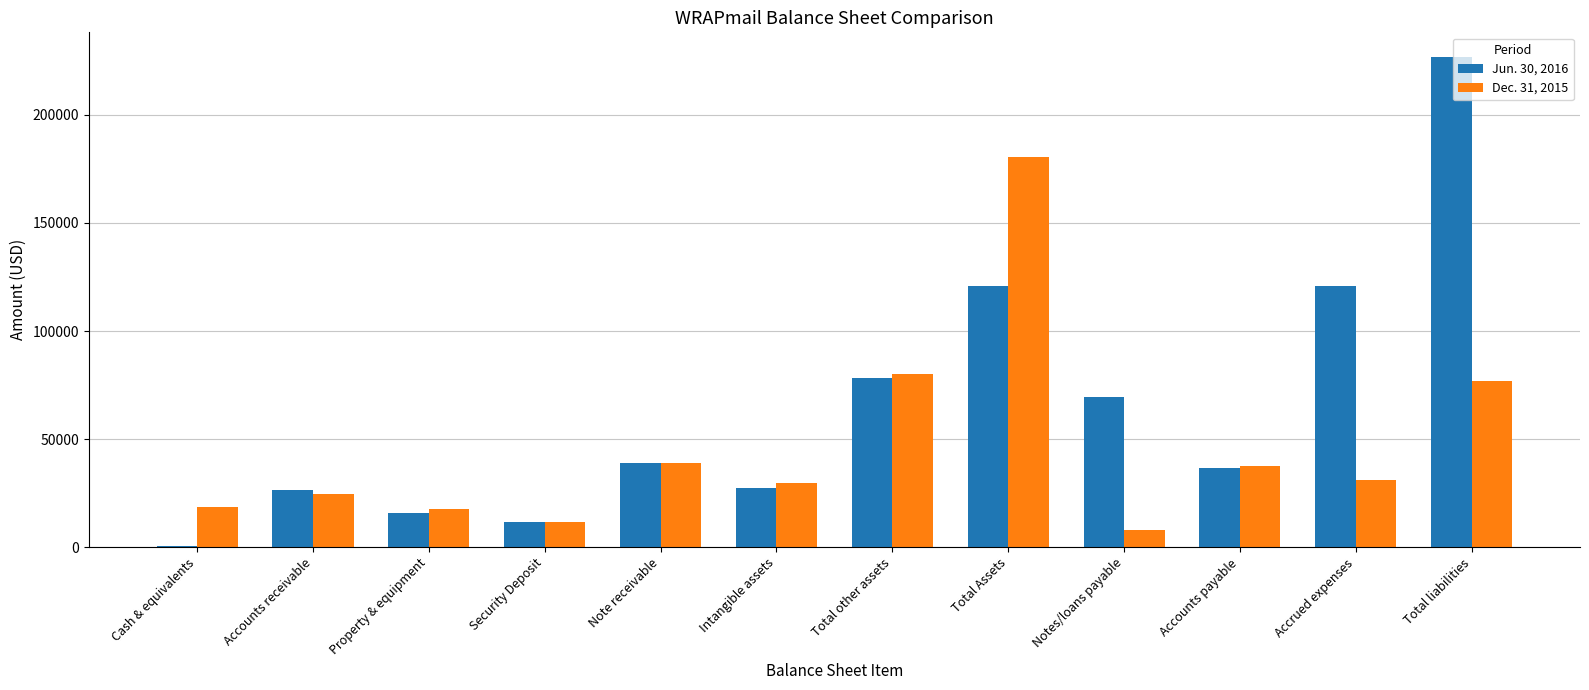

At which label does Dec. 31, 2015 reach its peak?

Total Assets